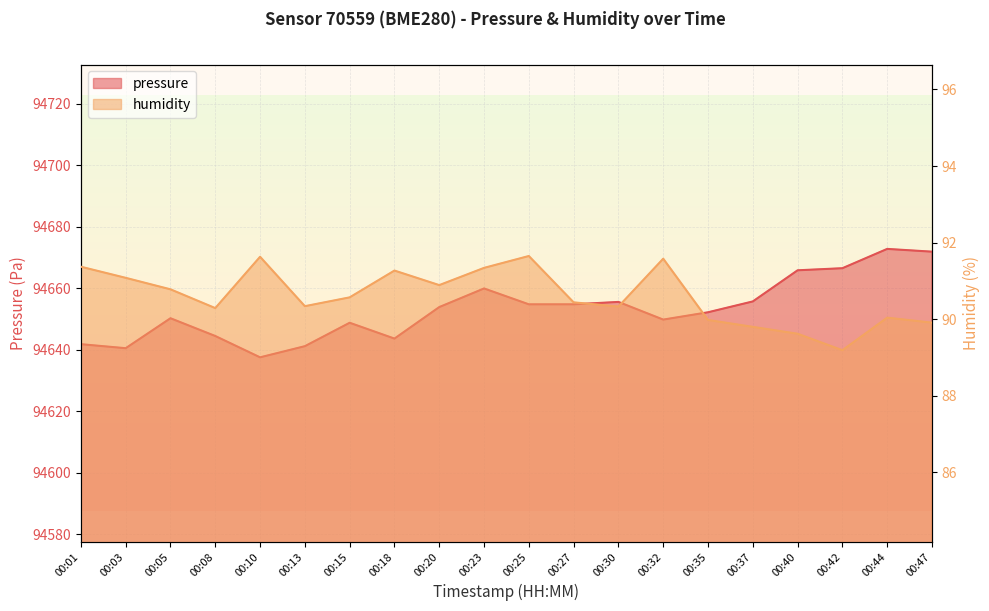

What value does the humidity series have at 00:13?

90.3